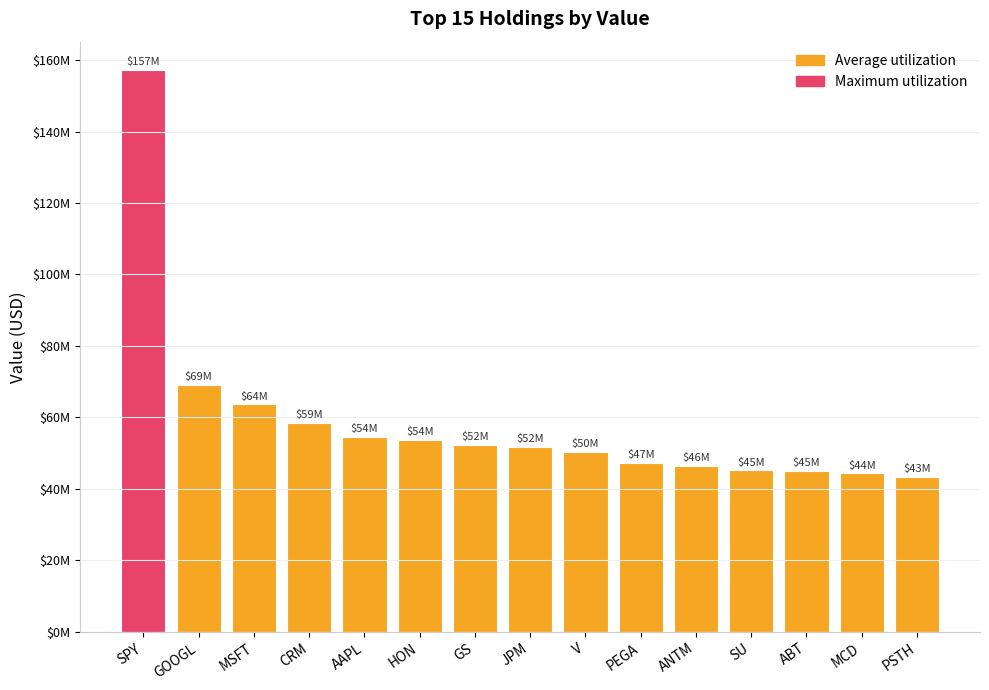

Are the bars horizontal?

No